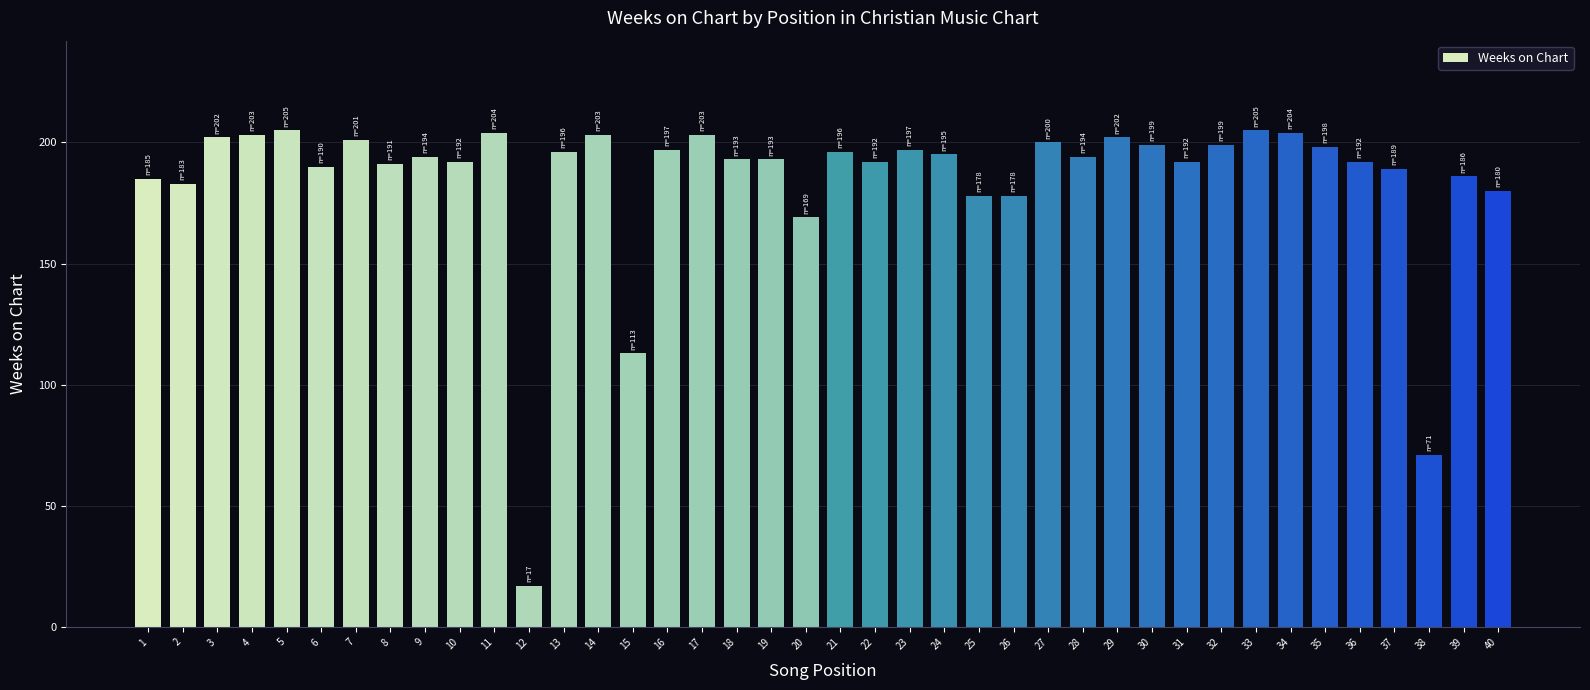

What is the change in value from 22 to 26?

-14